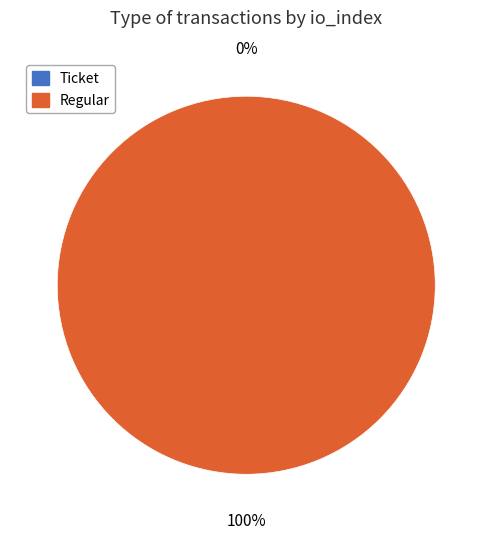

Does Ticket (io_index=0) account for over 50% of the chart?

No